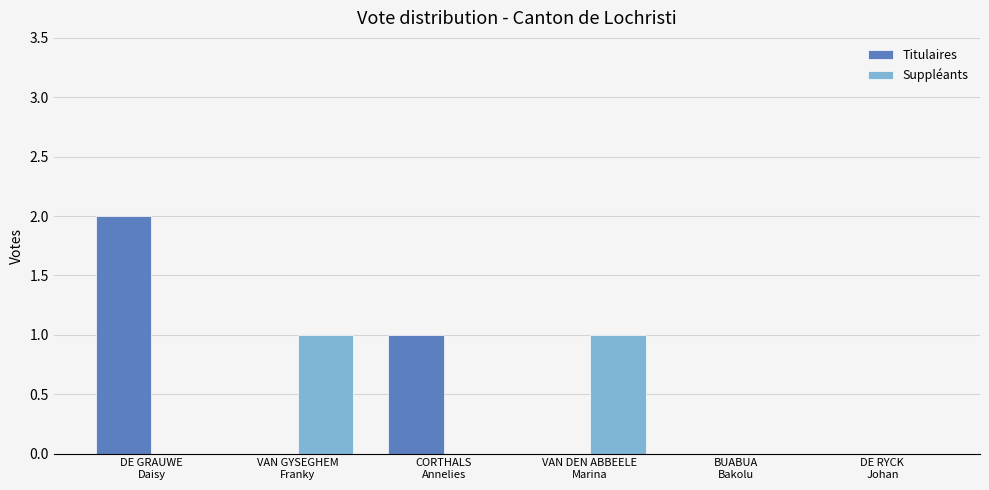

Reading left to right, what are all the values shown in this chart?

Titulaires: 2	0	1	0	0	0
Suppléants: 0	1	0	1	0	0